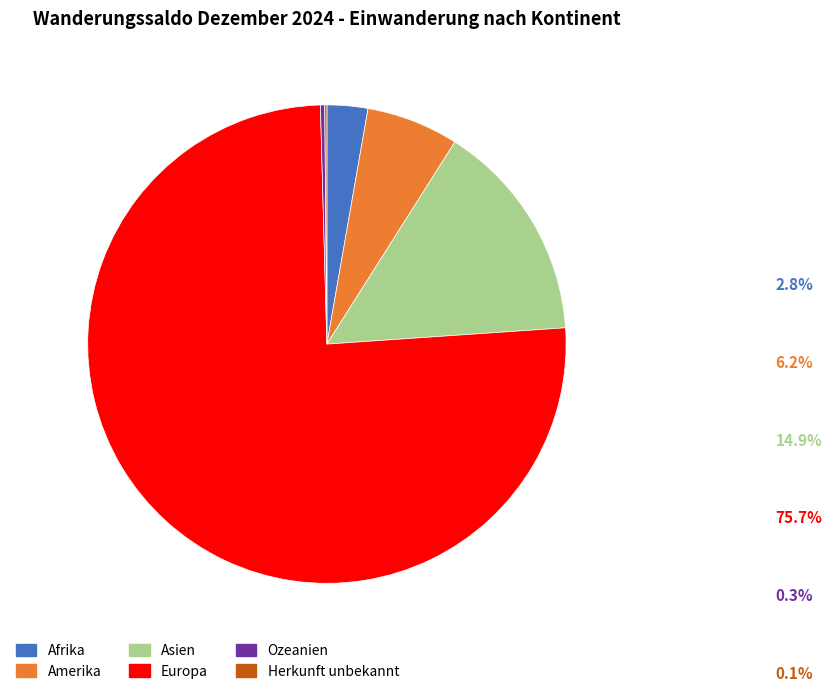

Is it true that Europa is 86% of the pie?

False